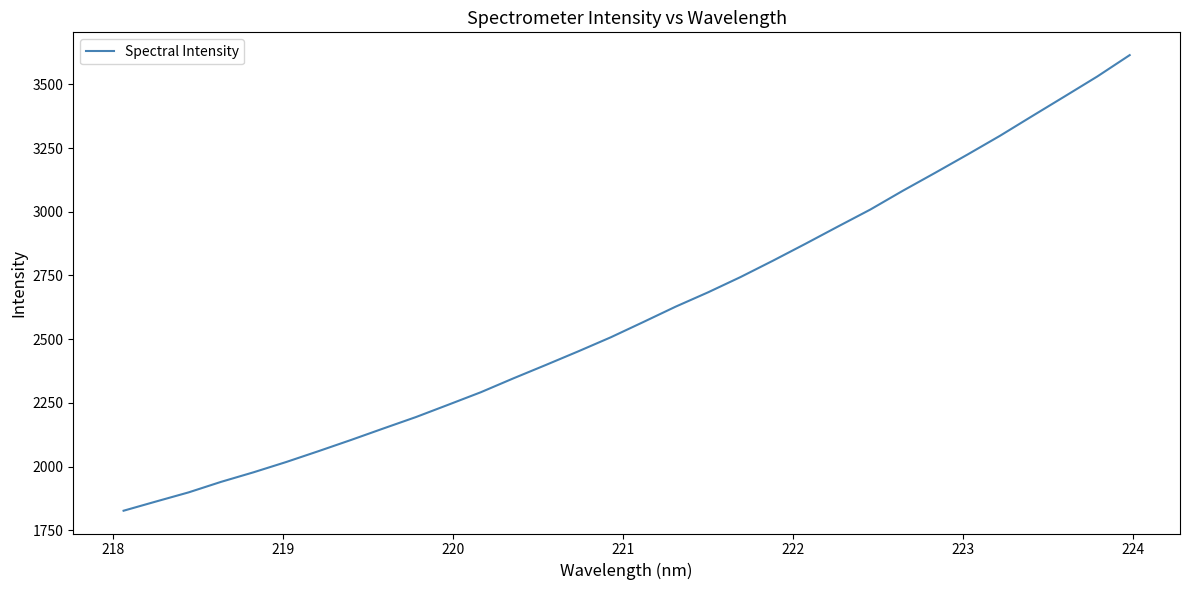

What is the difference between the maximum and minimum values?

1788.1